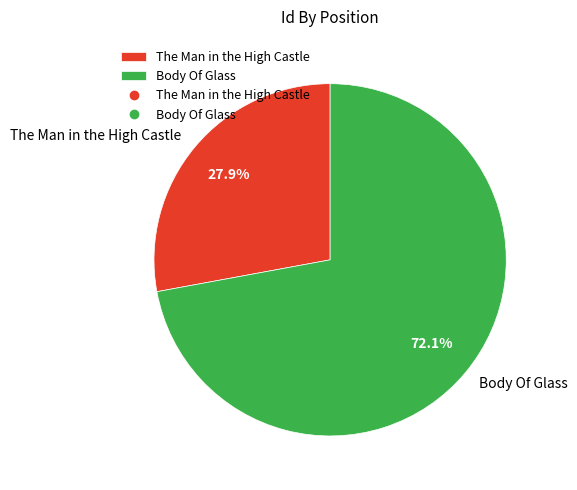

How much of the chart is everything except The Man in the High Castle?

72.1%